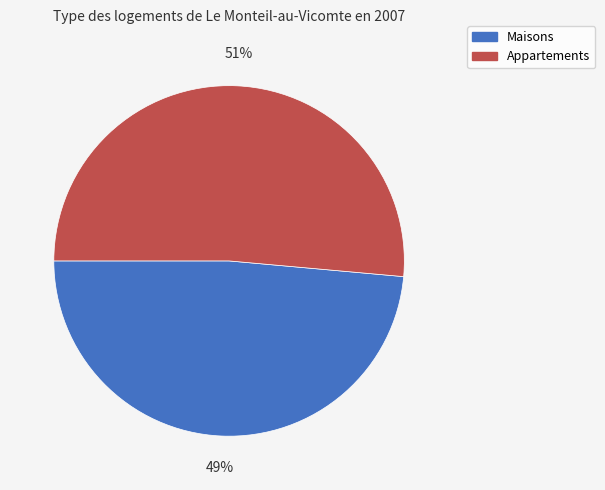

To the nearest percent, what is the average slice percentage?

50%